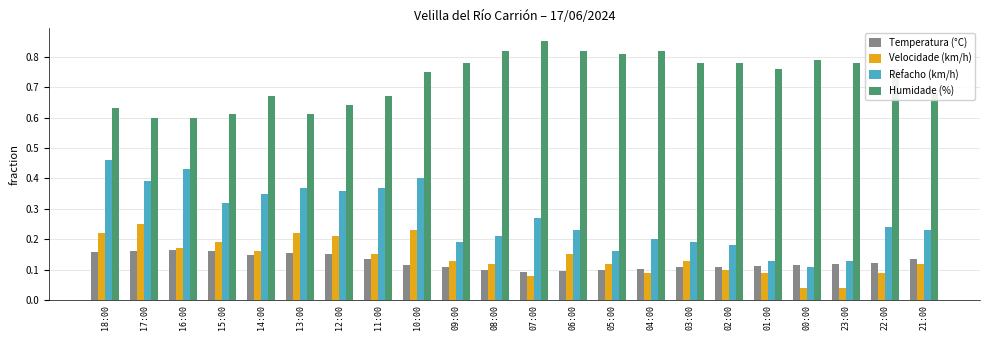

Which category has the lowest value in the Refacho (km/h) series?

00:00